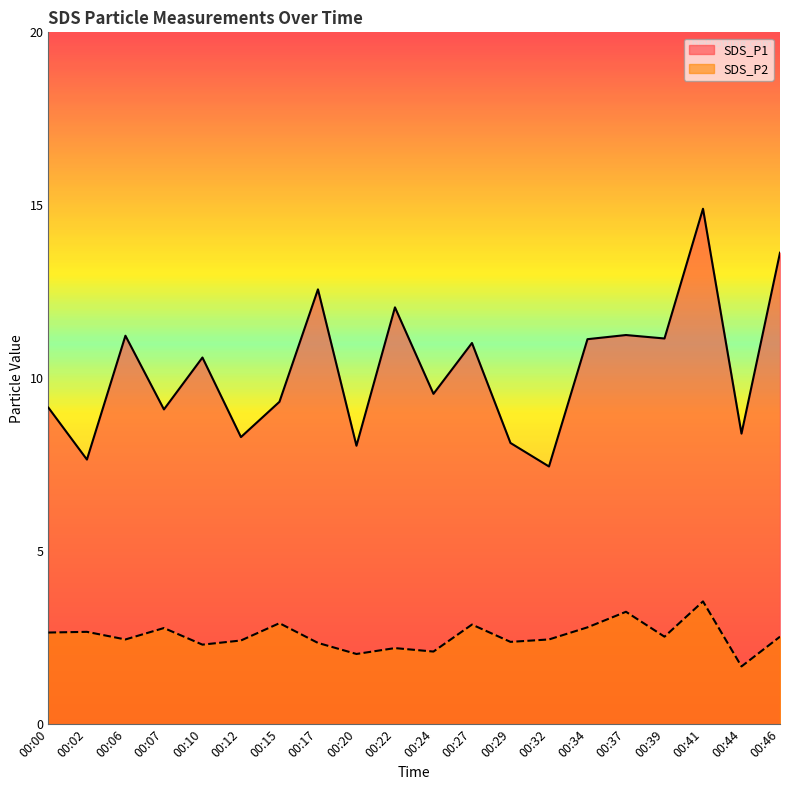

Between 00:12 and 00:15, which series saw the biggest shift?

SDS_P1